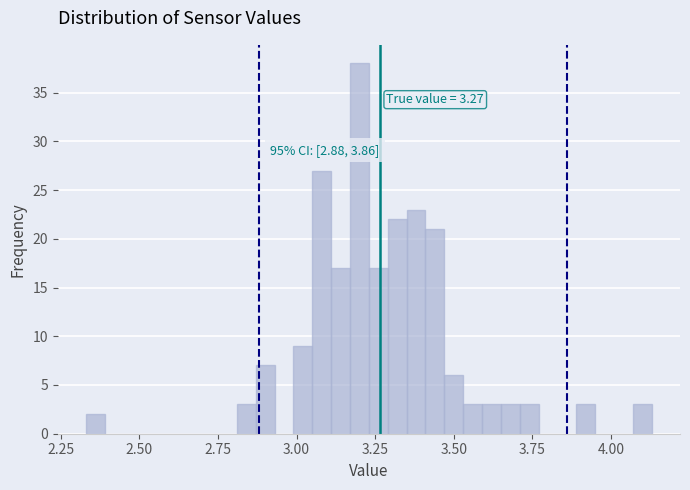

Read against the x-axis, roughly where is the centre of the tallest bar?

3.20